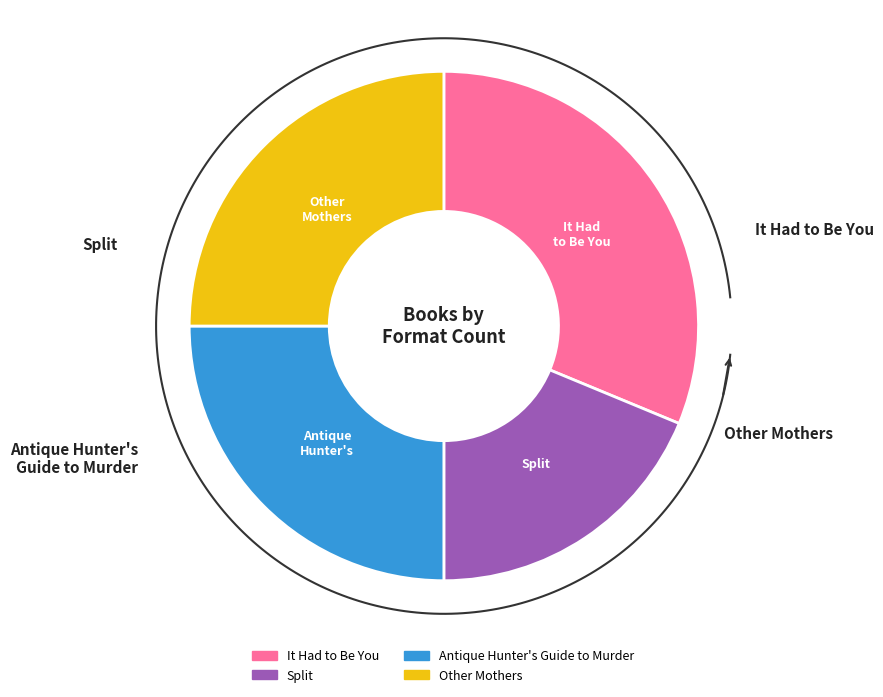

True or false: Antique Hunter's Guide to Murder accounts for 25% of the total.

True